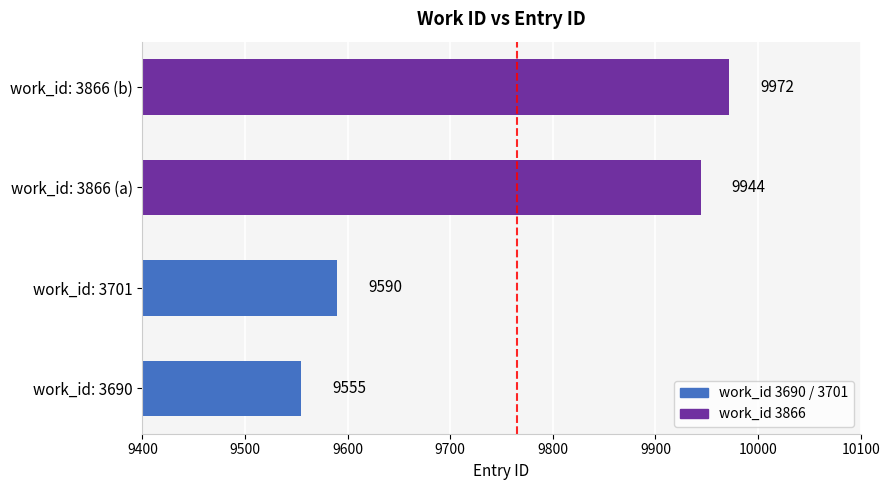

Where is the data nearest to the value 9763?

work_id: 3701